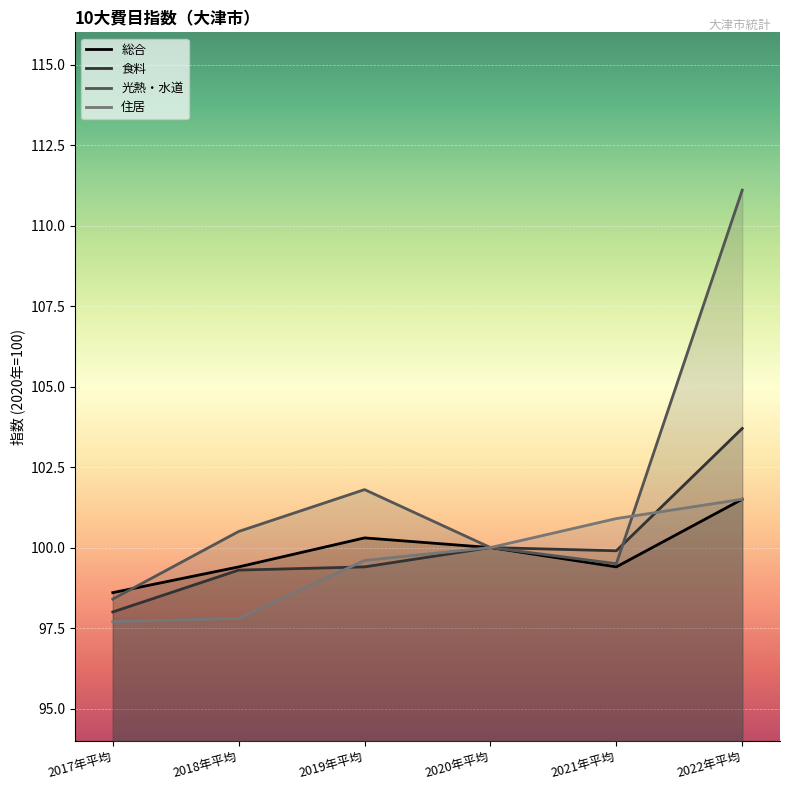

Which series has the widest spread of values?

光熱・水道